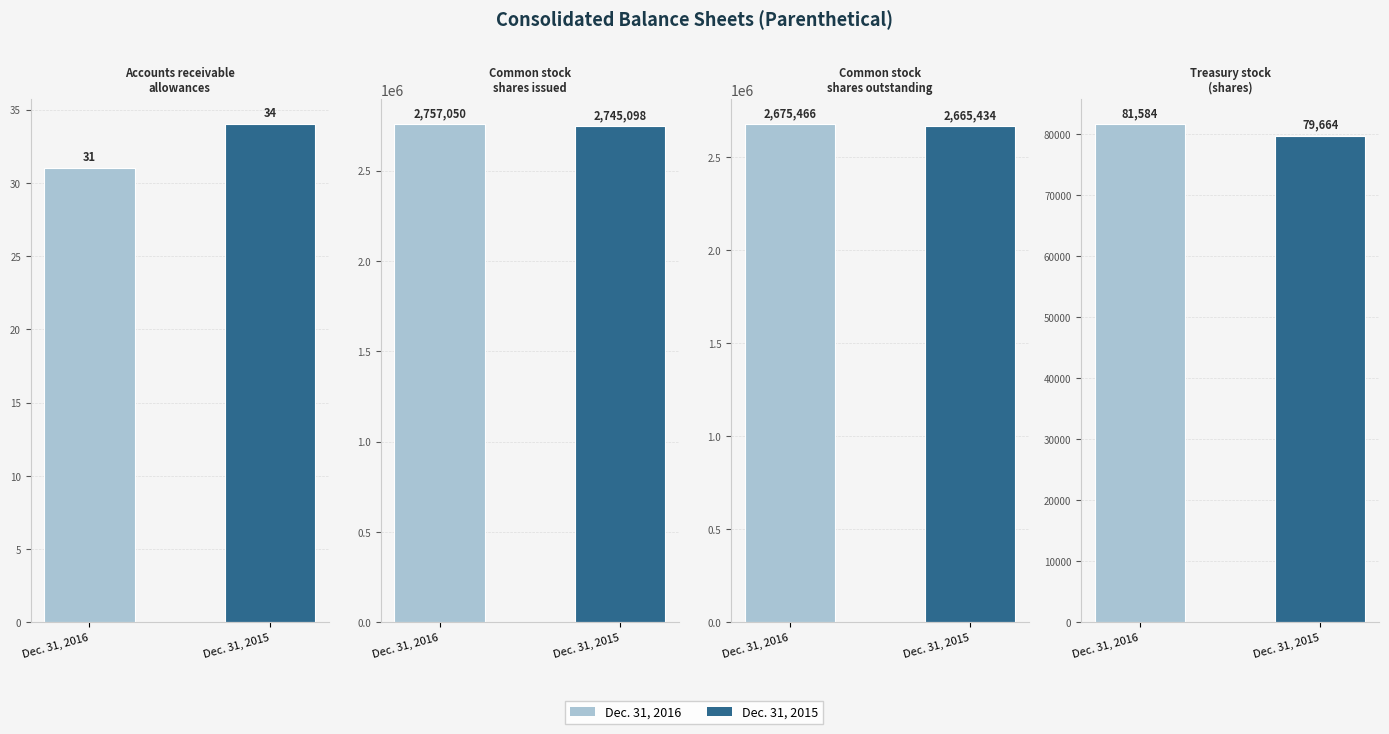

How many data points in Dec. 31, 2015 are less than 2665434?

2